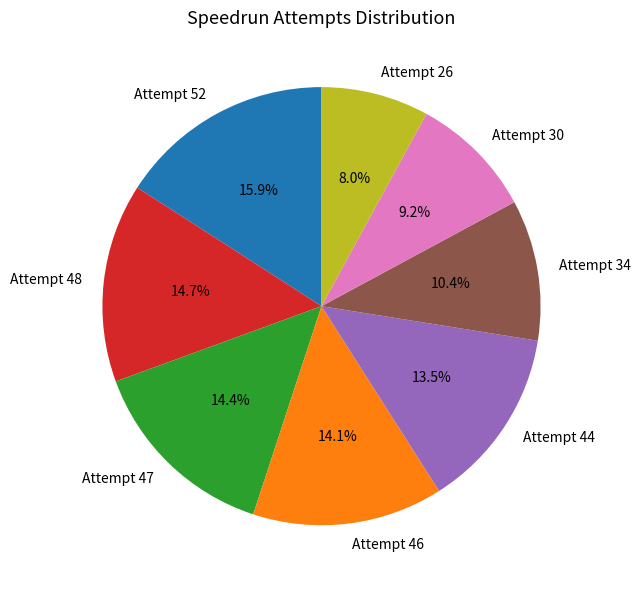

Count the number of slices in the pie.

8